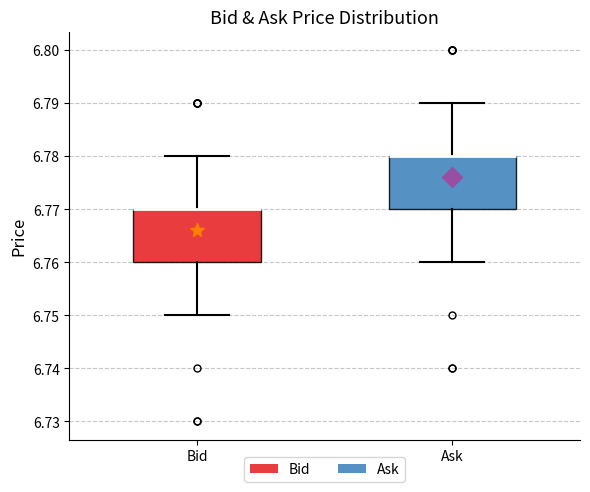

Reading left to right, transcribe this box plot: for each box, give where its median line is, the range the box spans, and where its two whiskers end, as read against the y-axis. The values are not printed on the chart, so give them approximately, as read against the axis.

Bid: median 6.77 (drawn on the box's upper edge), box 6.76 to 6.77, whiskers 6.75 to 6.78
Ask: median 6.78 (drawn on the box's upper edge), box 6.77 to 6.78, whiskers 6.76 to 6.79